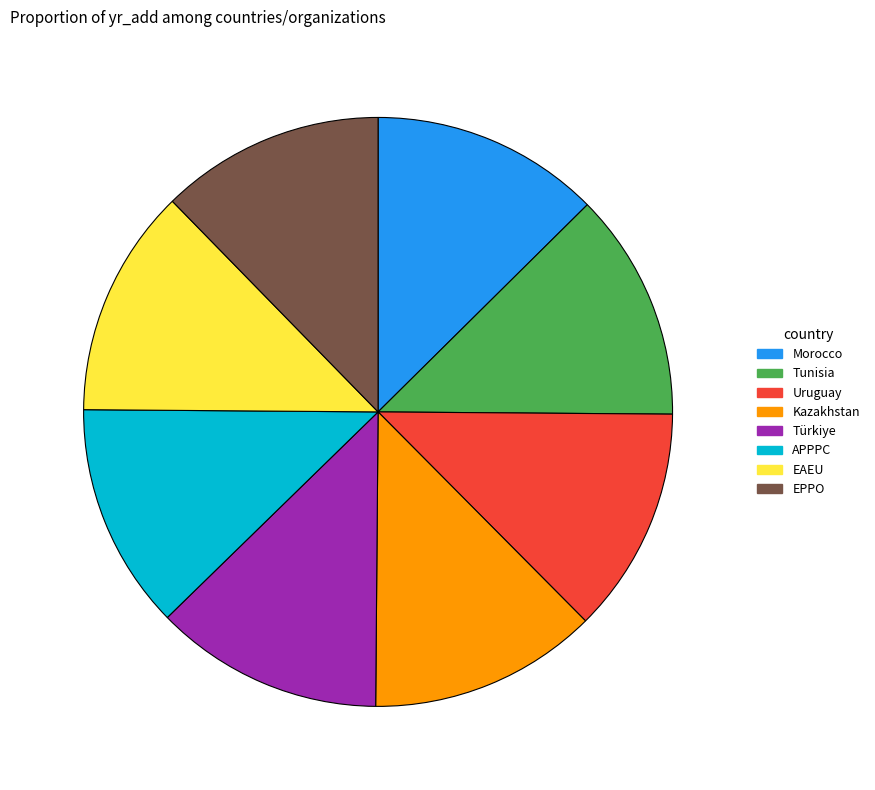

What is the ratio of the value at Uruguay to the value at APPPC?

1.0